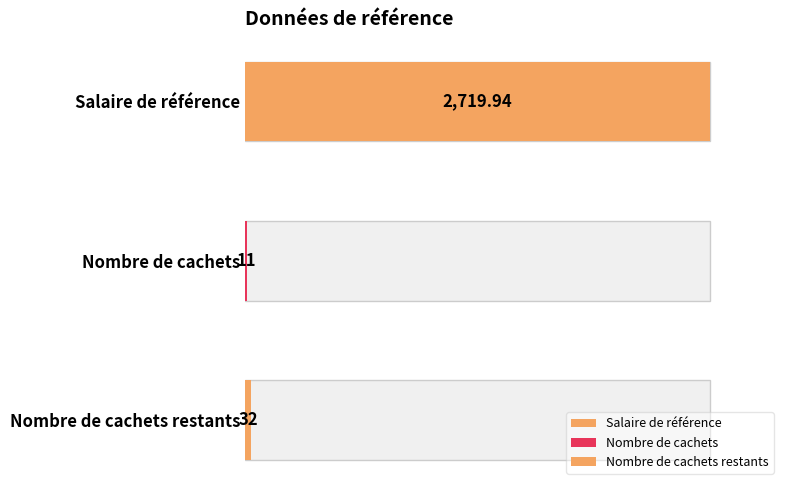

What is the value of the 3rd bar from the left?

32.0